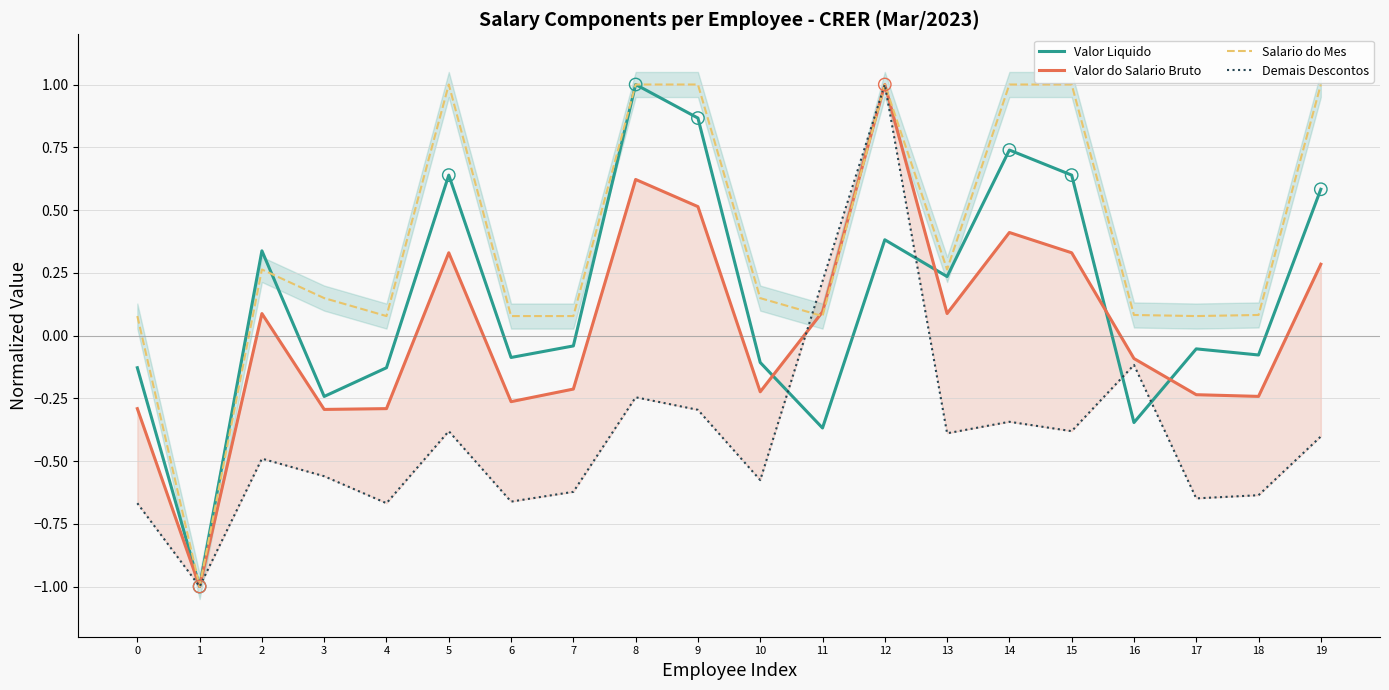

Which series has the widest spread of Y values?

Valor Liquido